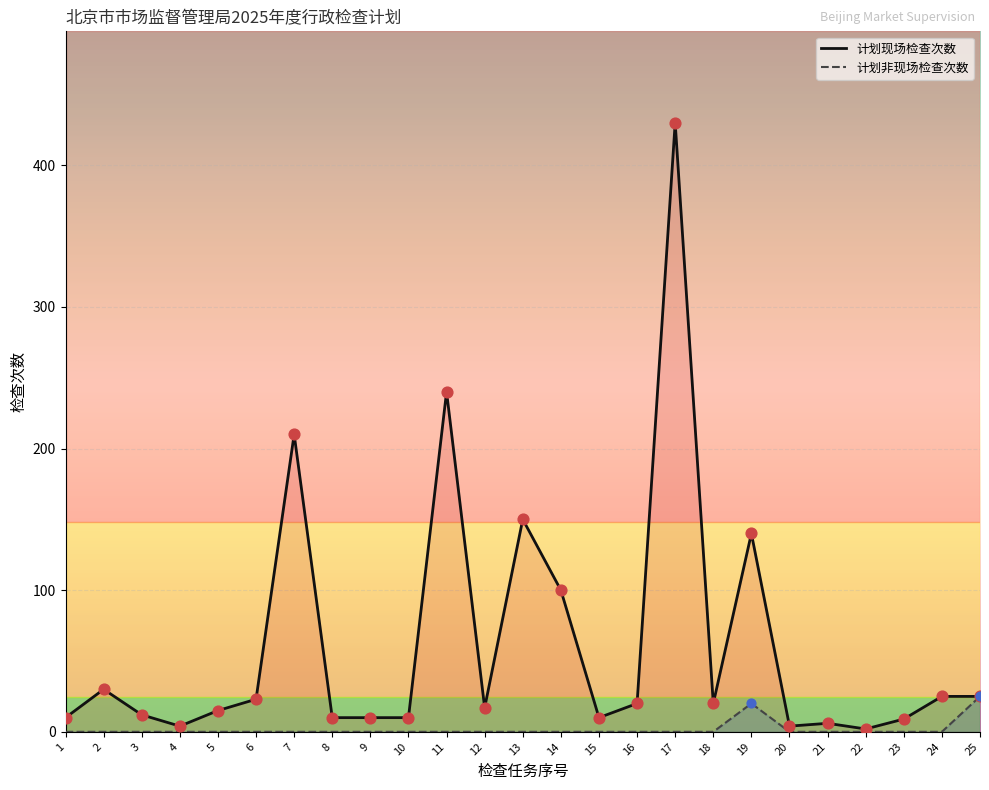

What are all the series names shown in the legend?

计划现场检查次数, 计划非现场检查次数